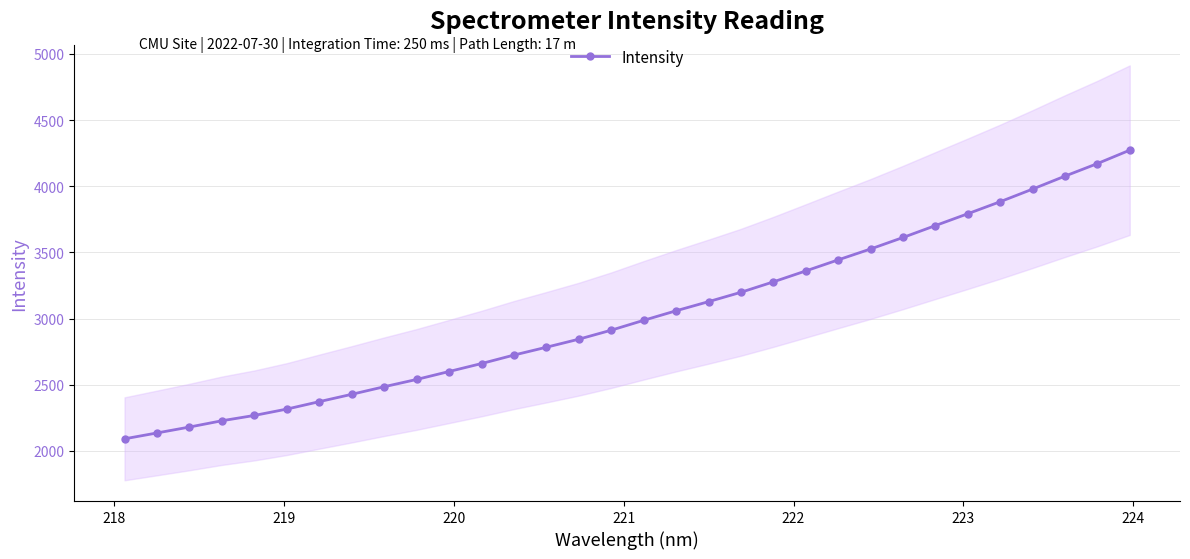

What is the minimum value for Intensity?

2090.3